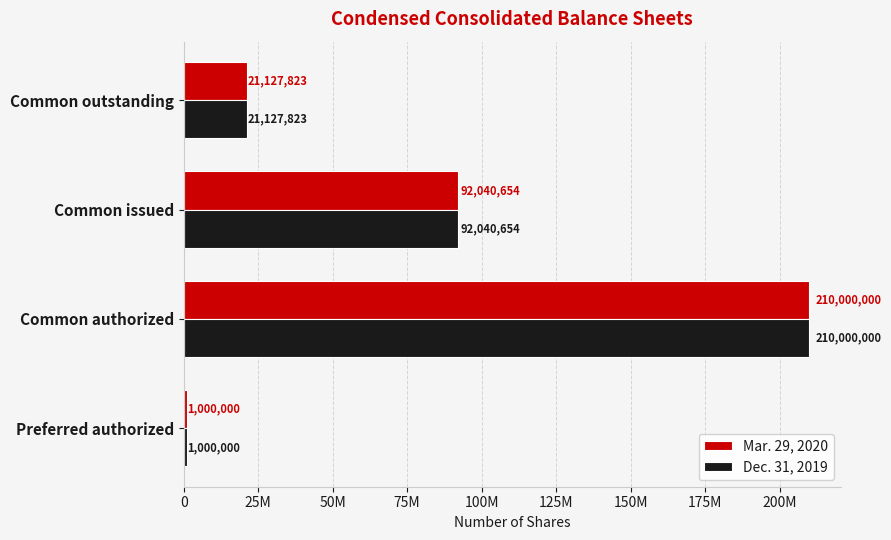

What are all the series names shown in the legend?

Mar. 29, 2020, Dec. 31, 2019